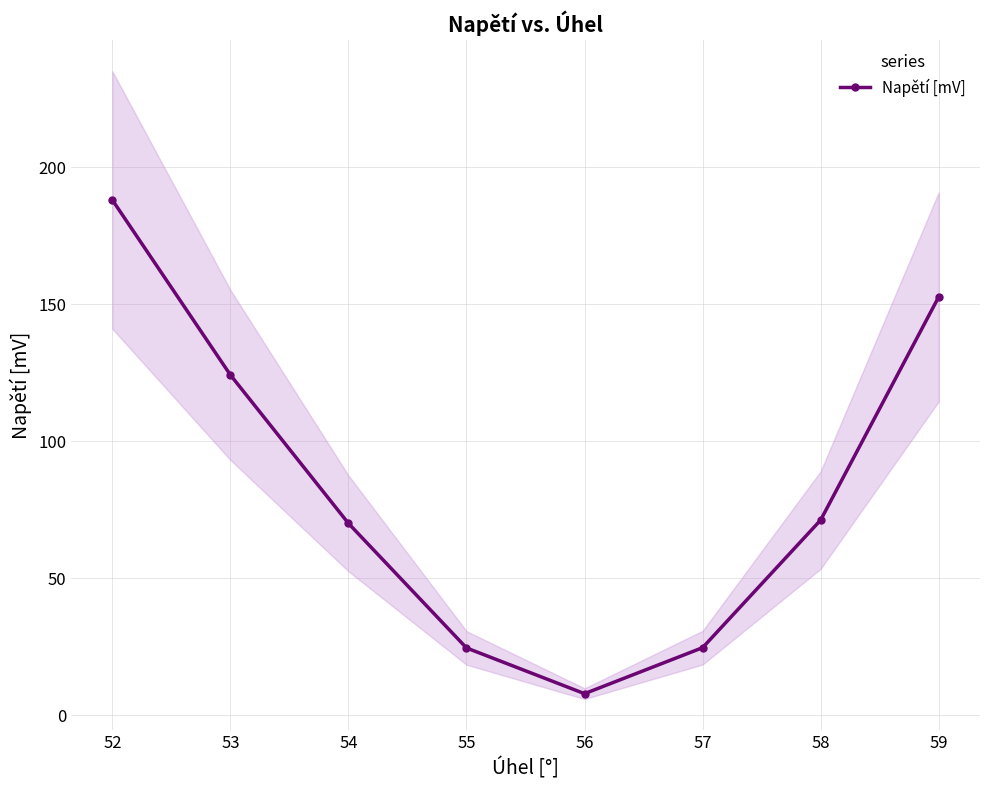

Reading right to left, list all the values displayed in this chart.

152.7	71.2	24.6	7.8	24.5	70.0	124.2	188.1